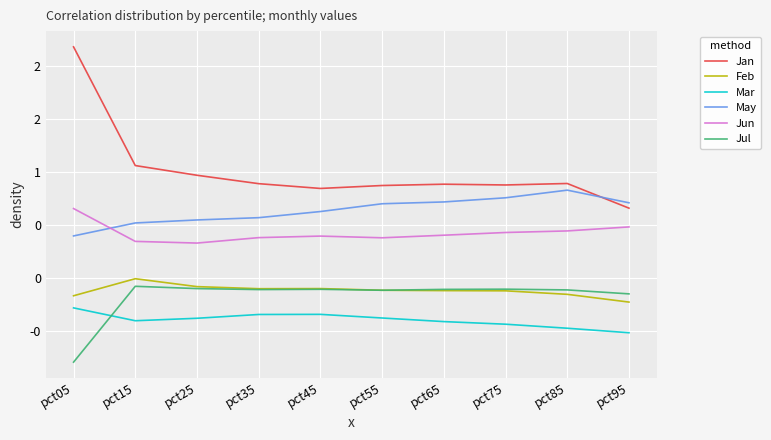

What is the smallest value displayed?

-0.8